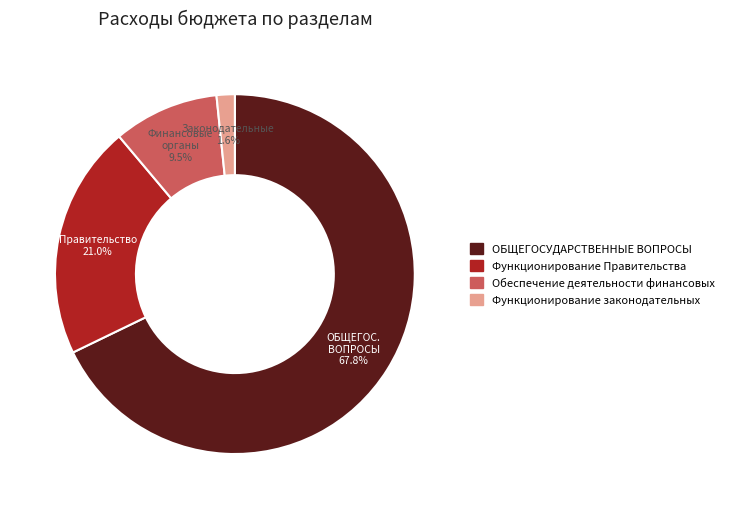

True or false: Функционирование законодательных accounts for 2% of the total.

True